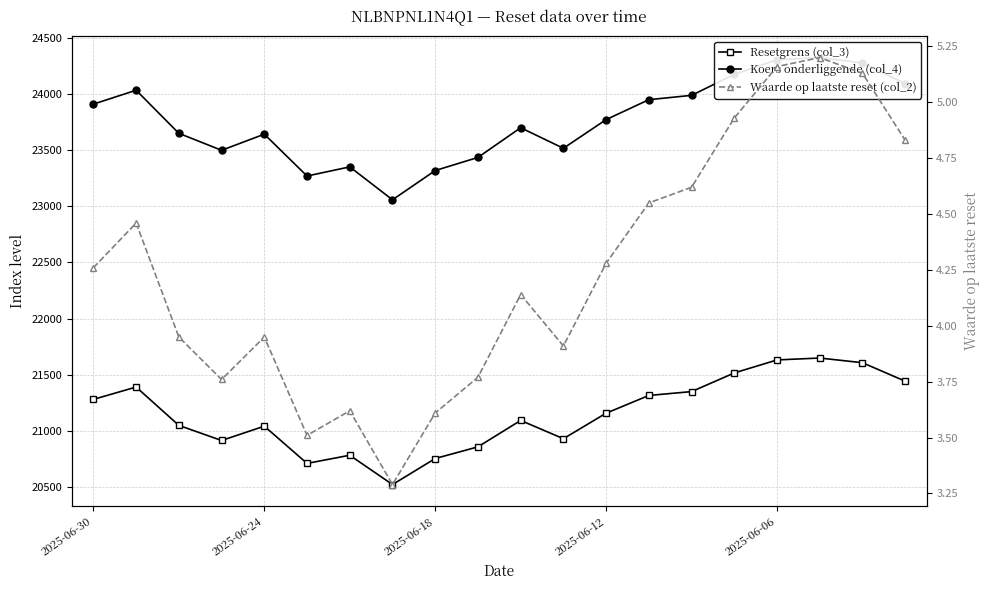

Is it true that Waarde op laatste reset (col_2) equals 5.0 at 9?

False